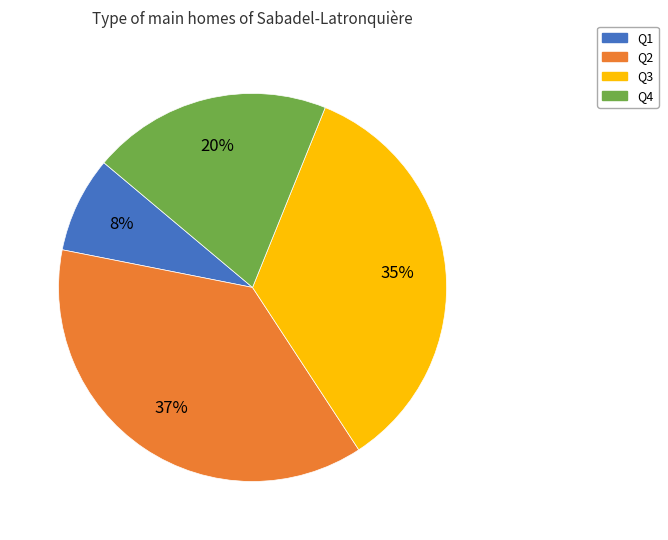

To the nearest percent, what percentage of the pie is Q4?

20%